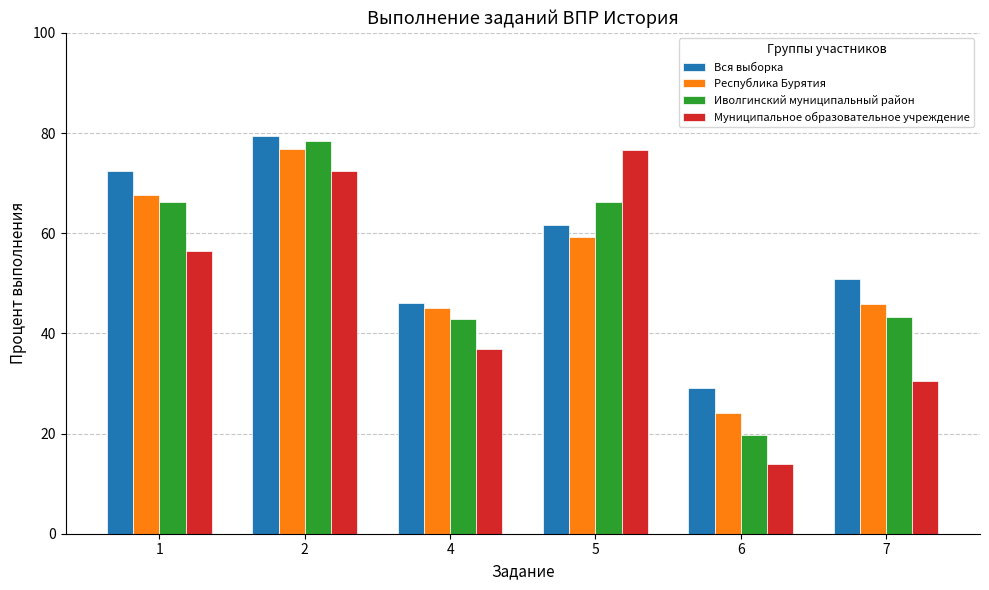

What is the maximum value shown in the chart?

79.3